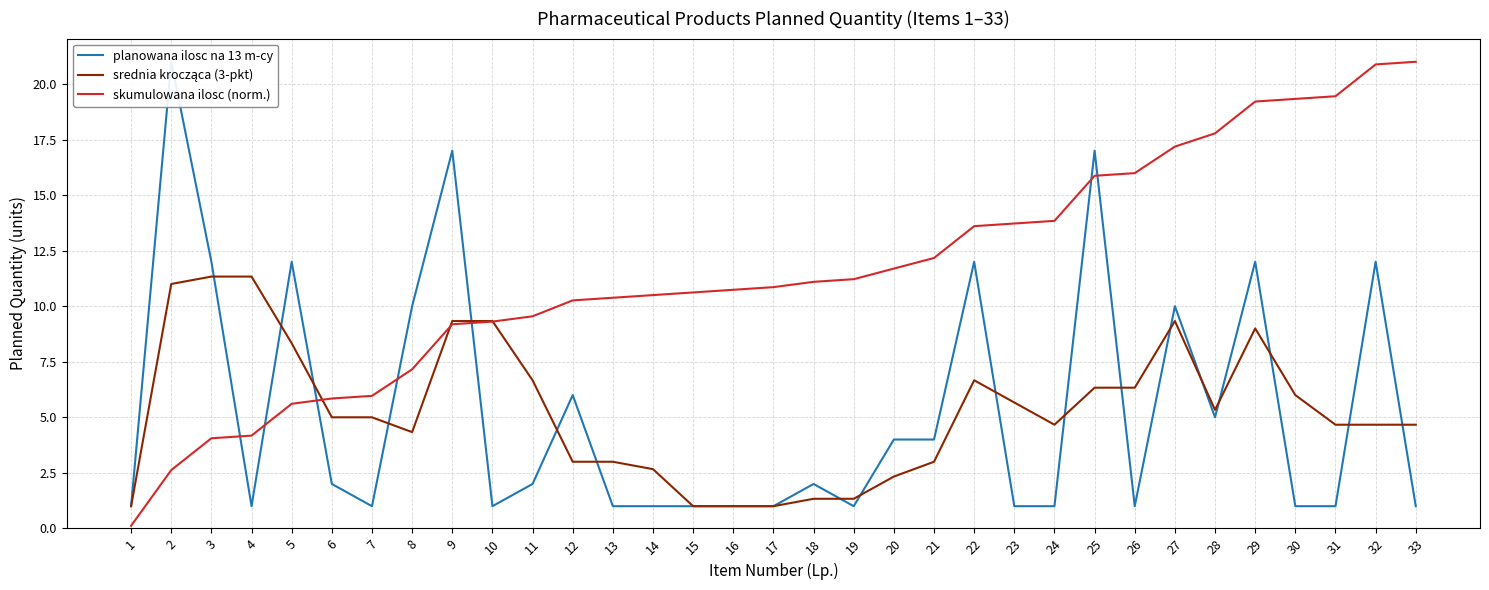

What are all the series names shown in the legend?

planowana ilosc na 13 m-cy, srednia krocząca (3-pkt), skumulowana ilosc (norm.)